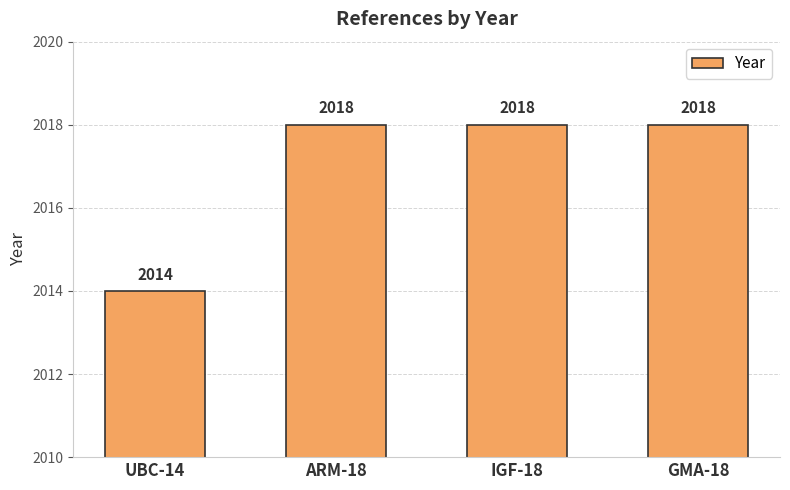

Which has a higher value, GMA-18 or UBC-14?

GMA-18